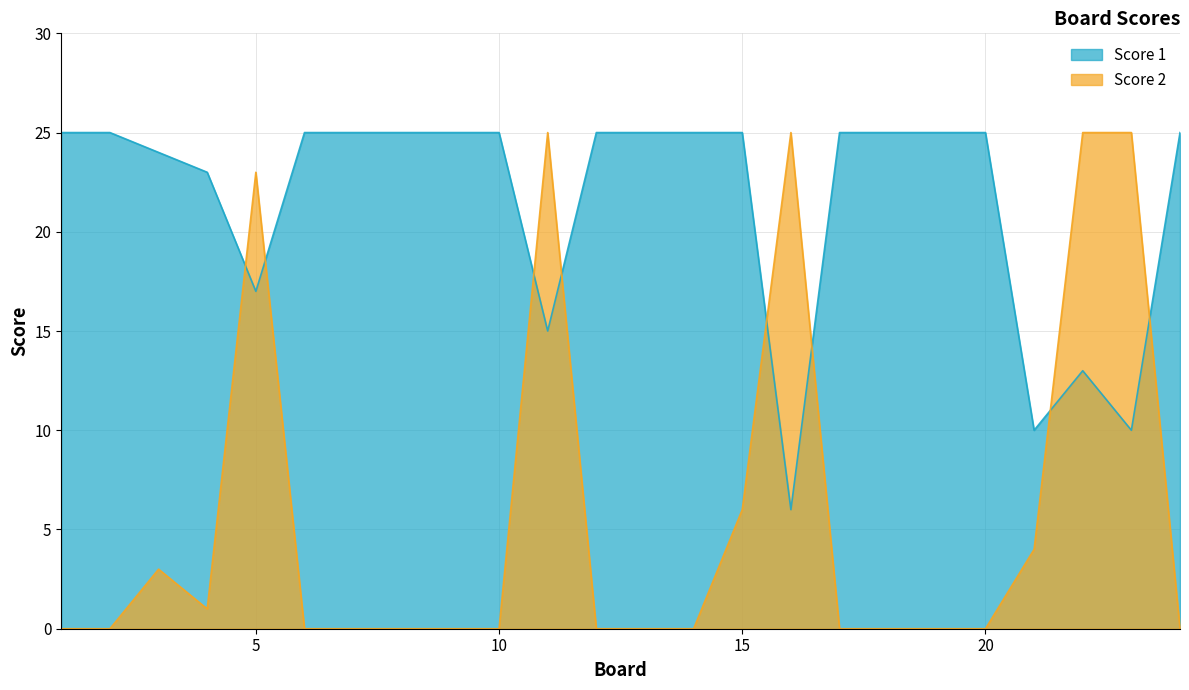

Is it true that Score 1 equals 33 at 9?

False